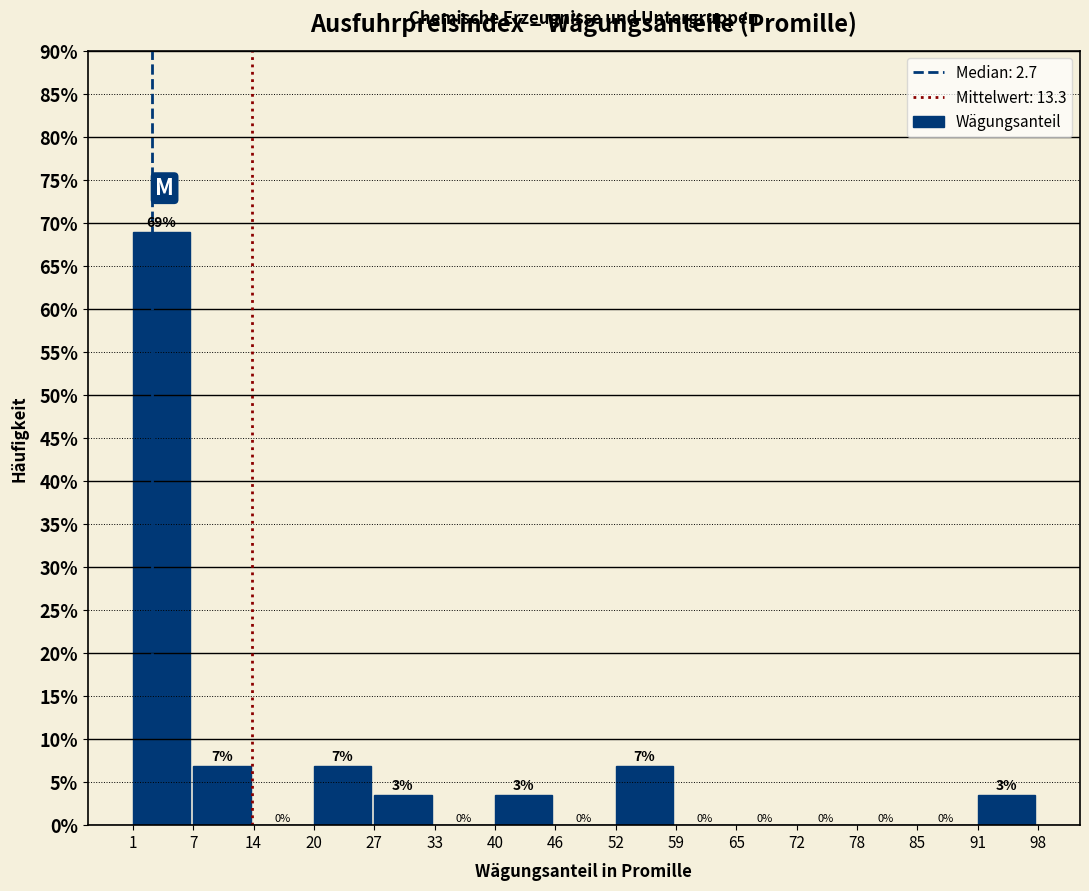

Over which range of the x-axis is the bar tallest?

1 to 7